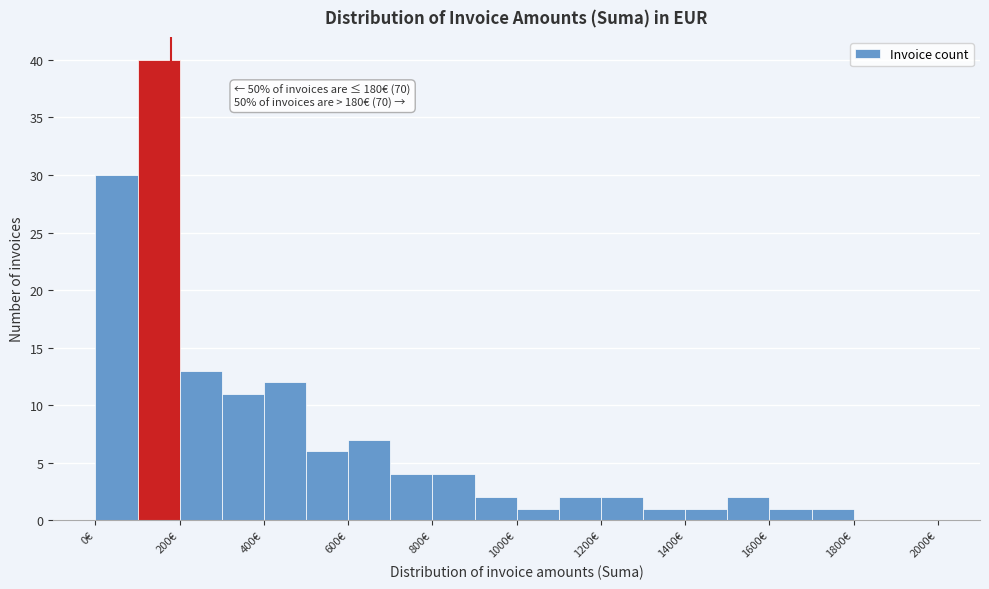

Which range on the x-axis has the tallest bar?

100 to 200